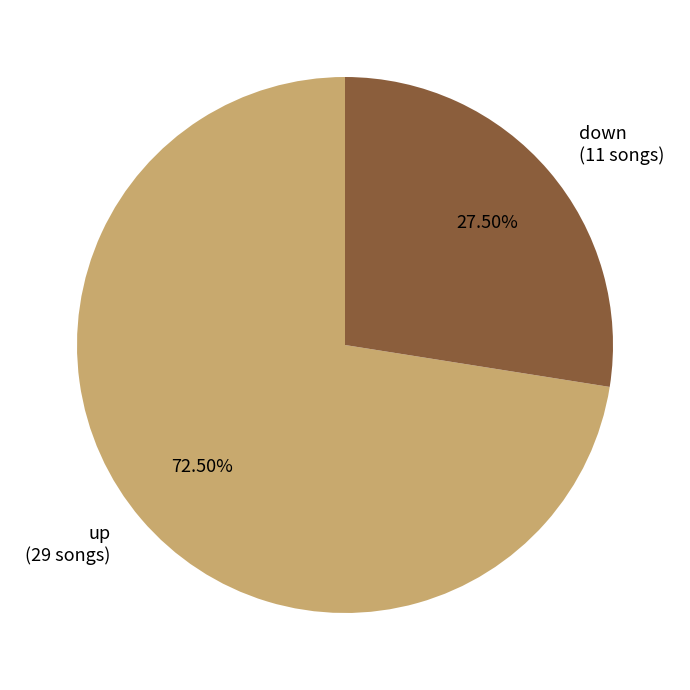

Rank the categories by value from lowest to highest.

down, up